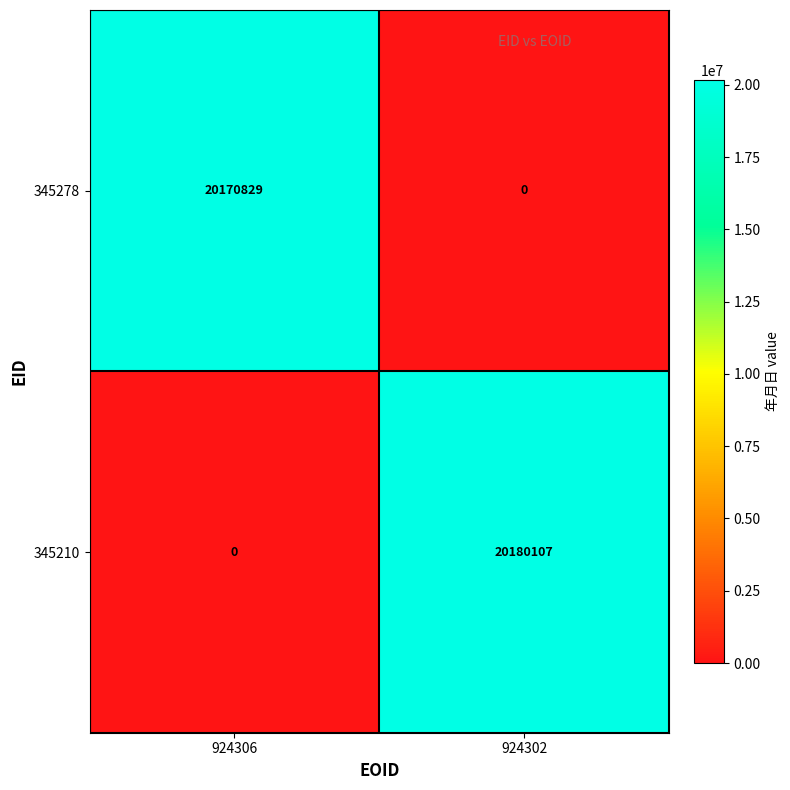

Reading left to right, transcribe all the data shown in this chart.

345278: 20170829	0
345210: 0	20180107